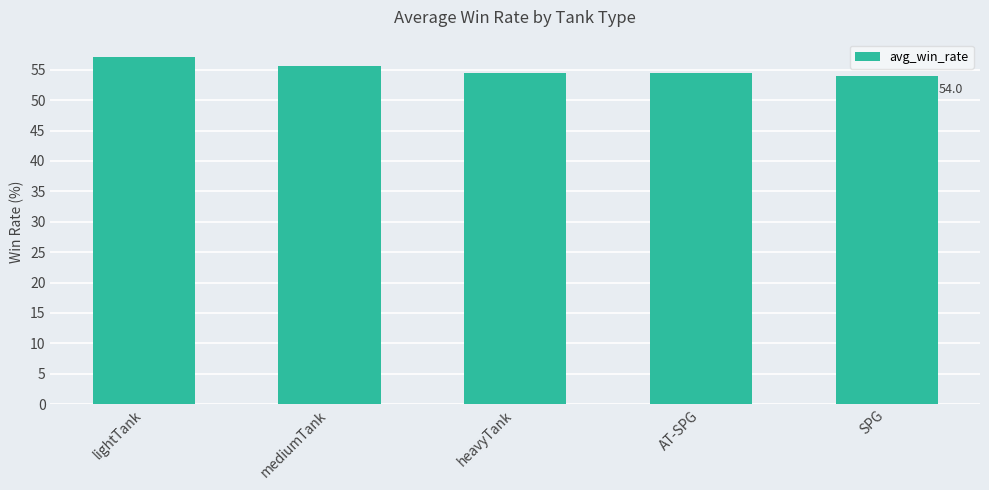

What is the label of the 4th bar from the right?

mediumTank